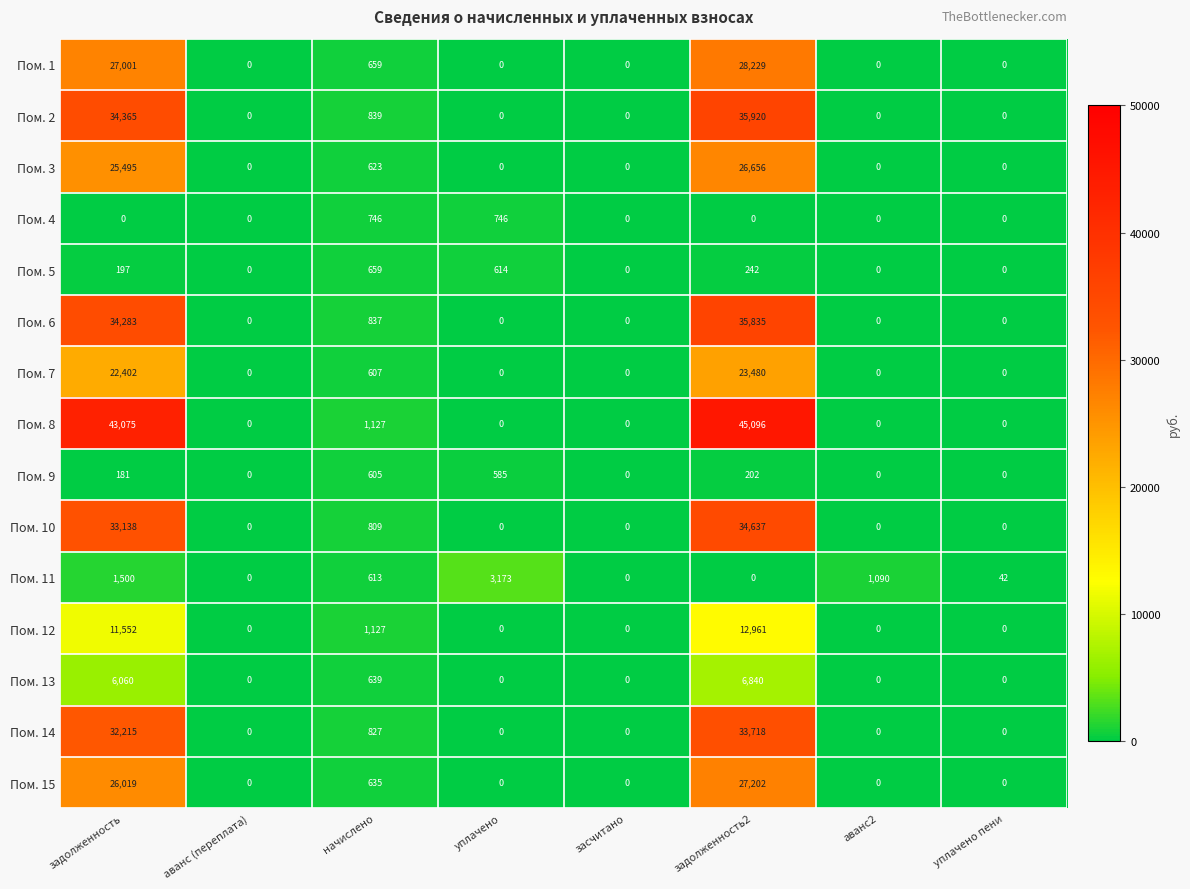

At задолженность, list the series in order from largest to smallest.

Пом. 8, Пом. 2, Пом. 6, Пом. 10, Пом. 14, Пом. 1, Пом. 15, Пом. 3, Пом. 7, Пом. 12, Пом. 13, Пом. 11, Пом. 5, Пом. 9, Пом. 4